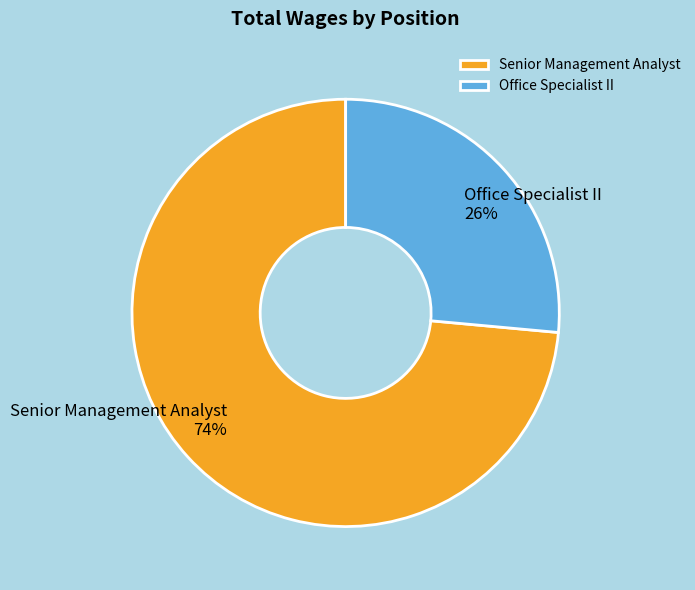

Do Office Specialist II and Senior Management Analyst together represent more than half of the pie?

Yes